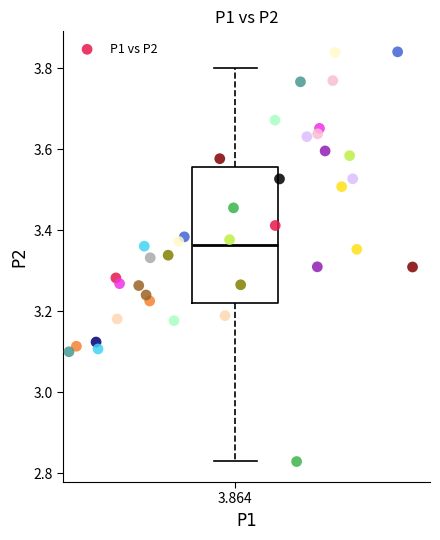

What is the range of X values (max minus min)?

1.0